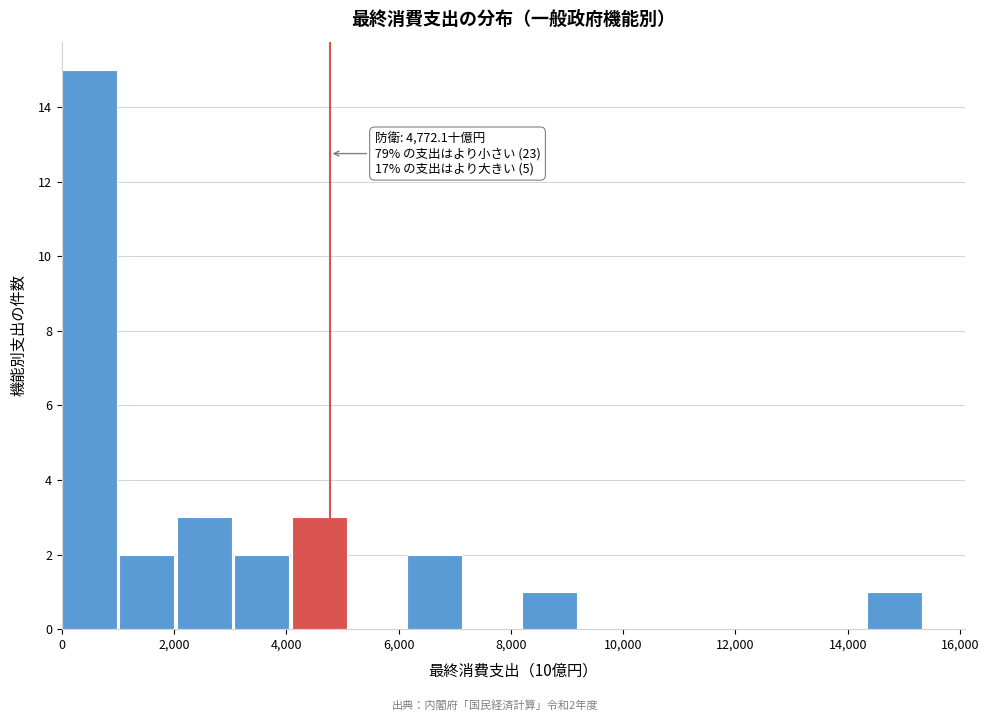

Over which range of the x-axis is the bar tallest?

0 to 1000